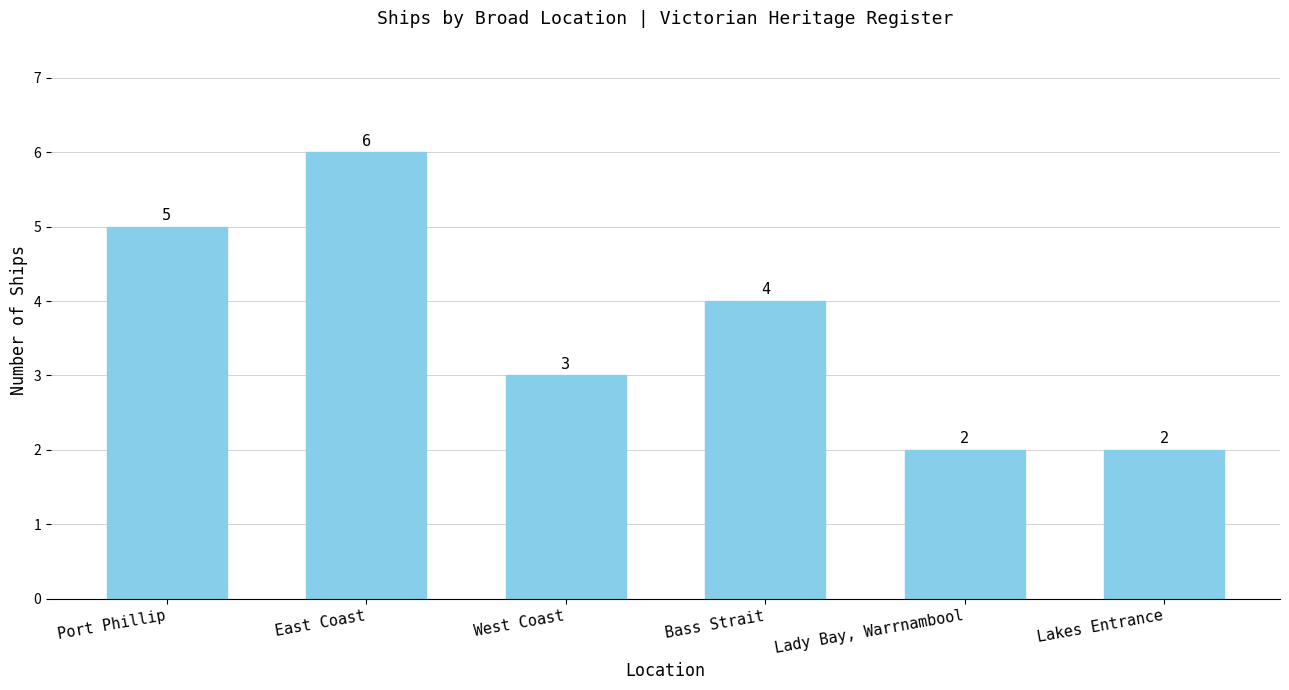

What is the change in value from East Coast to Bass Strait?

-2